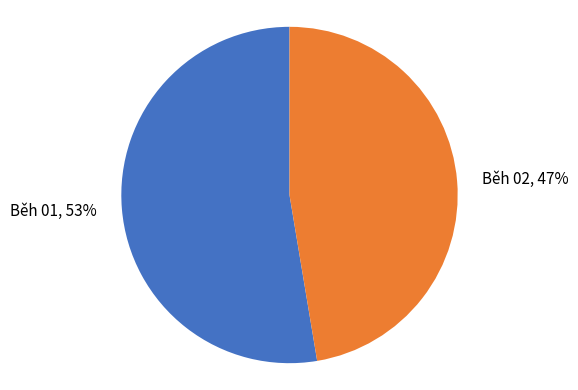

Is it true that Běh 01 is 43% of the pie?

False